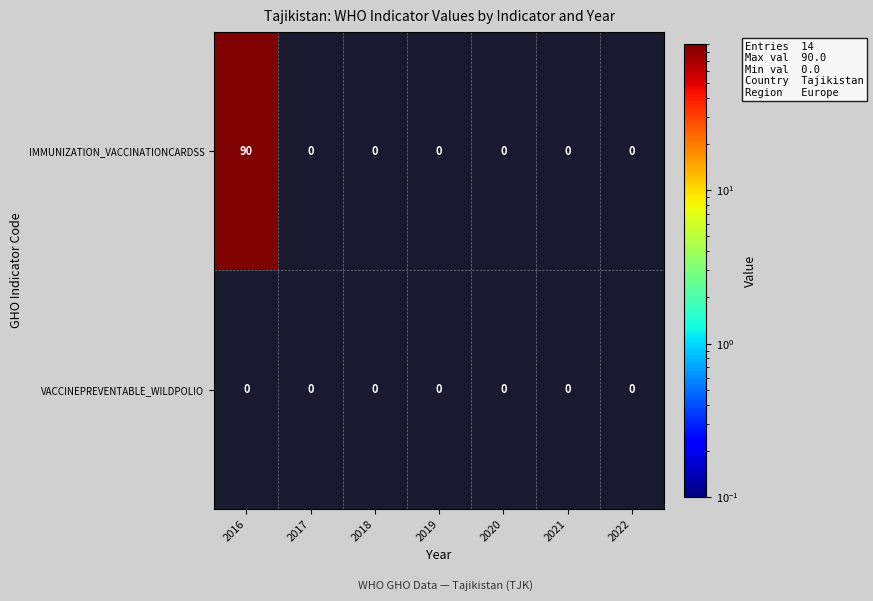

What is the difference between the maximum and minimum values in the IMMUNIZATION_VACCINATIONCARDSS series?

90